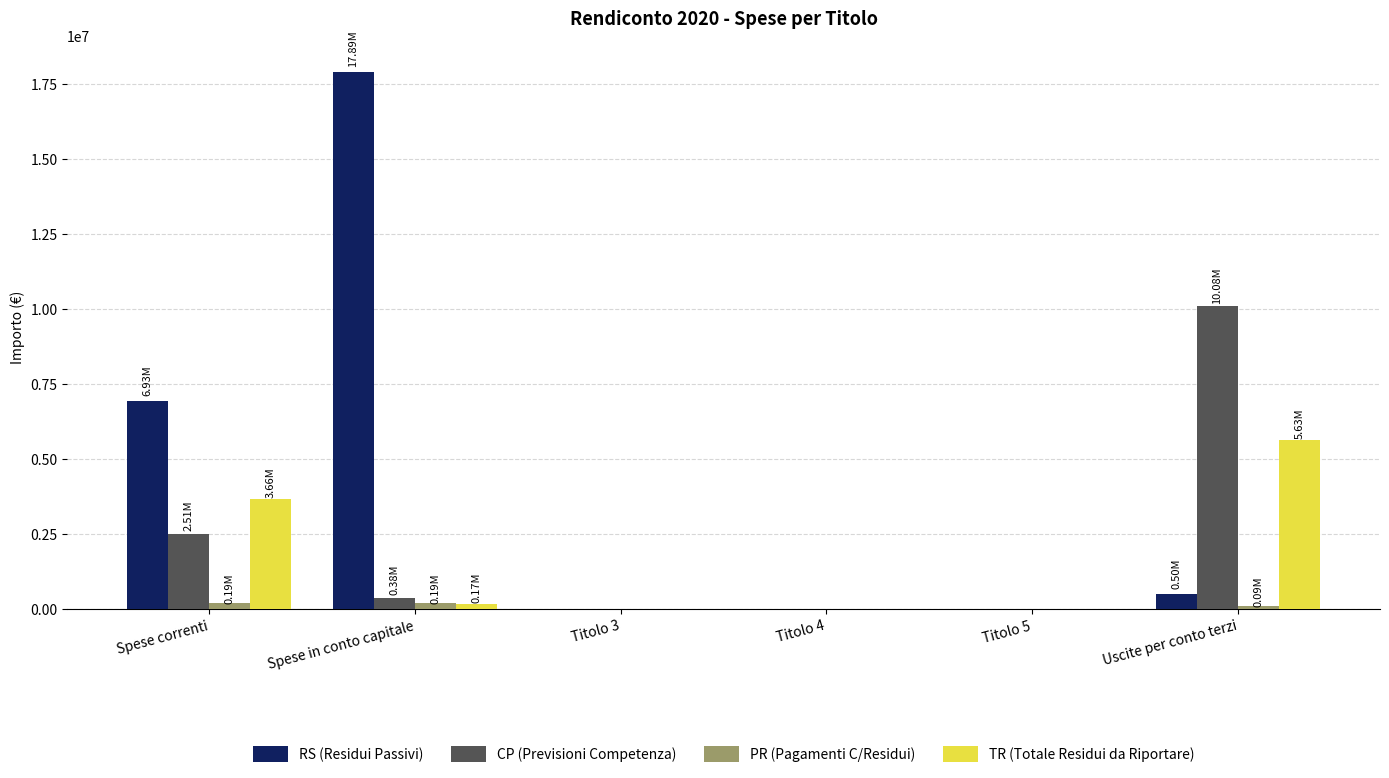

What is the sum of the PR (Pagamenti C/Residui) values at Spese correnti and Titolo 5?

188591.9